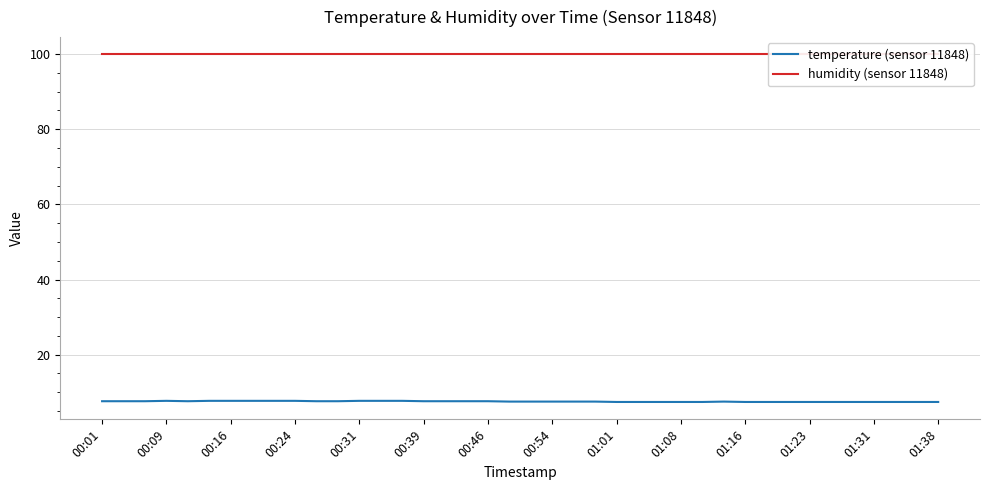

What is the value of the humidity (sensor 11848) point at the 22nd from the left?

99.9